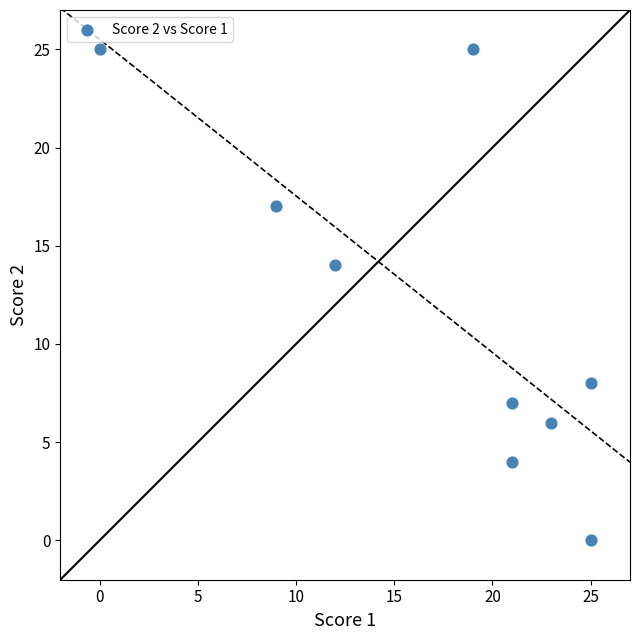

What is the average Y value?

12